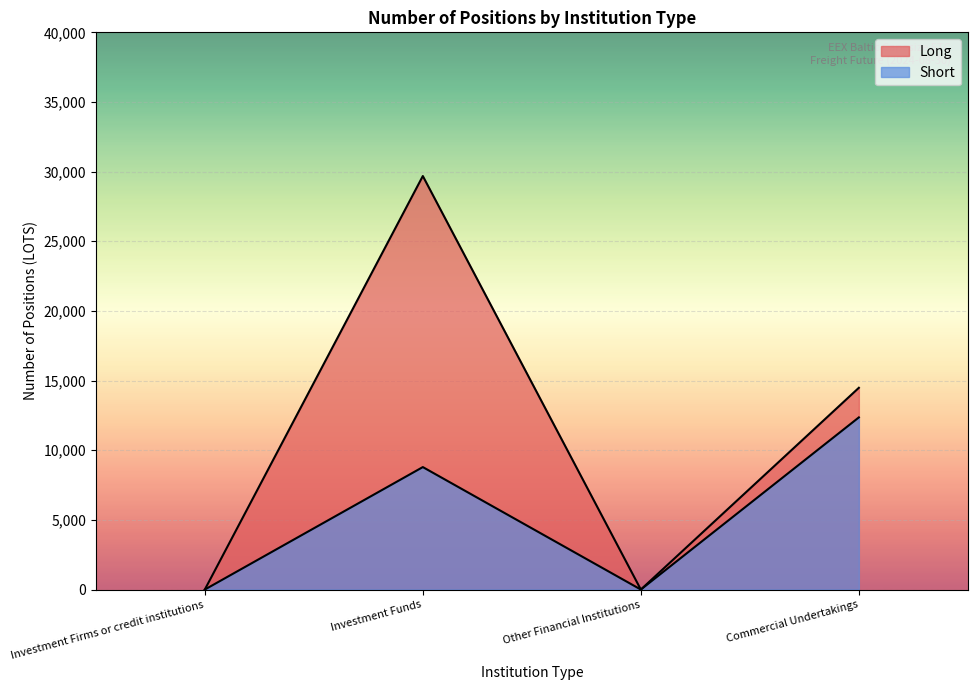

The value of Long at Commercial Undertakings is 9608.6. True or false?

False